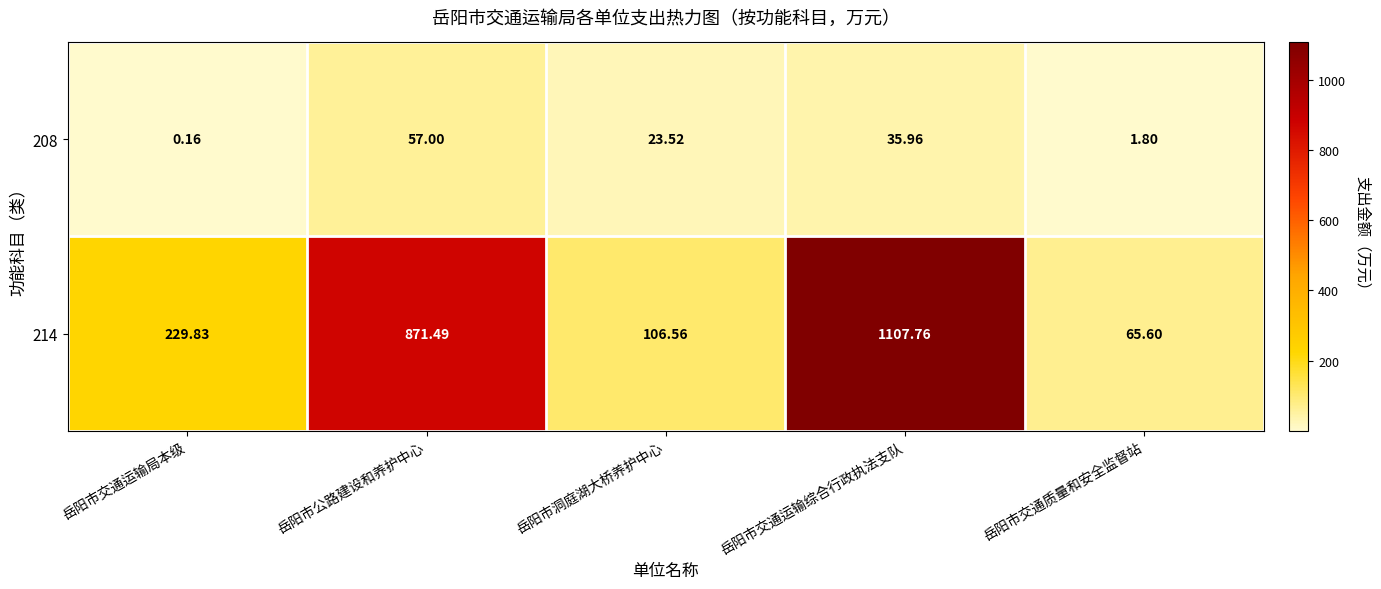

At 岳阳市洞庭湖大桥养护中心, list the series in order from largest to smallest.

214, 208